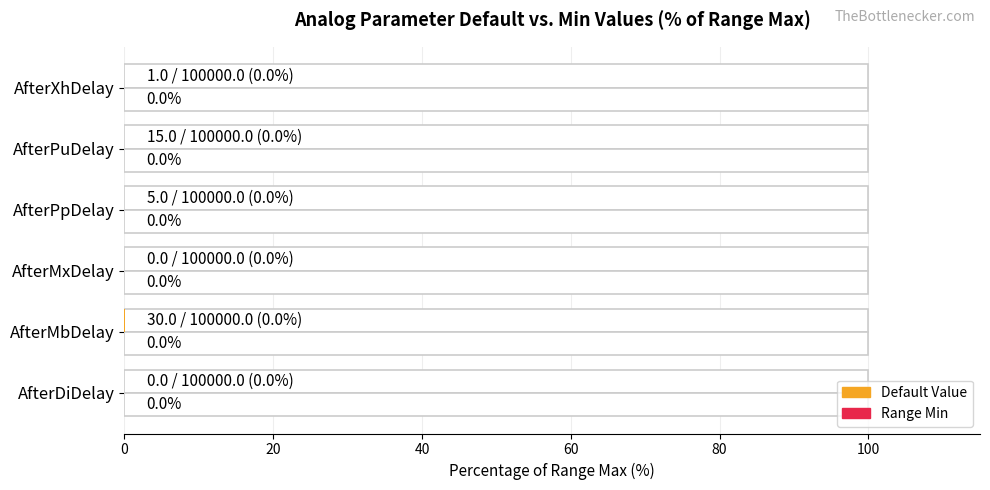

How many categories are shown in the chart?

6